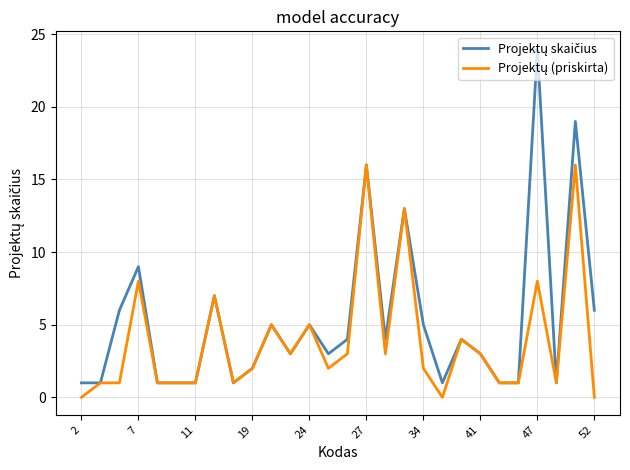

How many lines are shown in the chart?

2